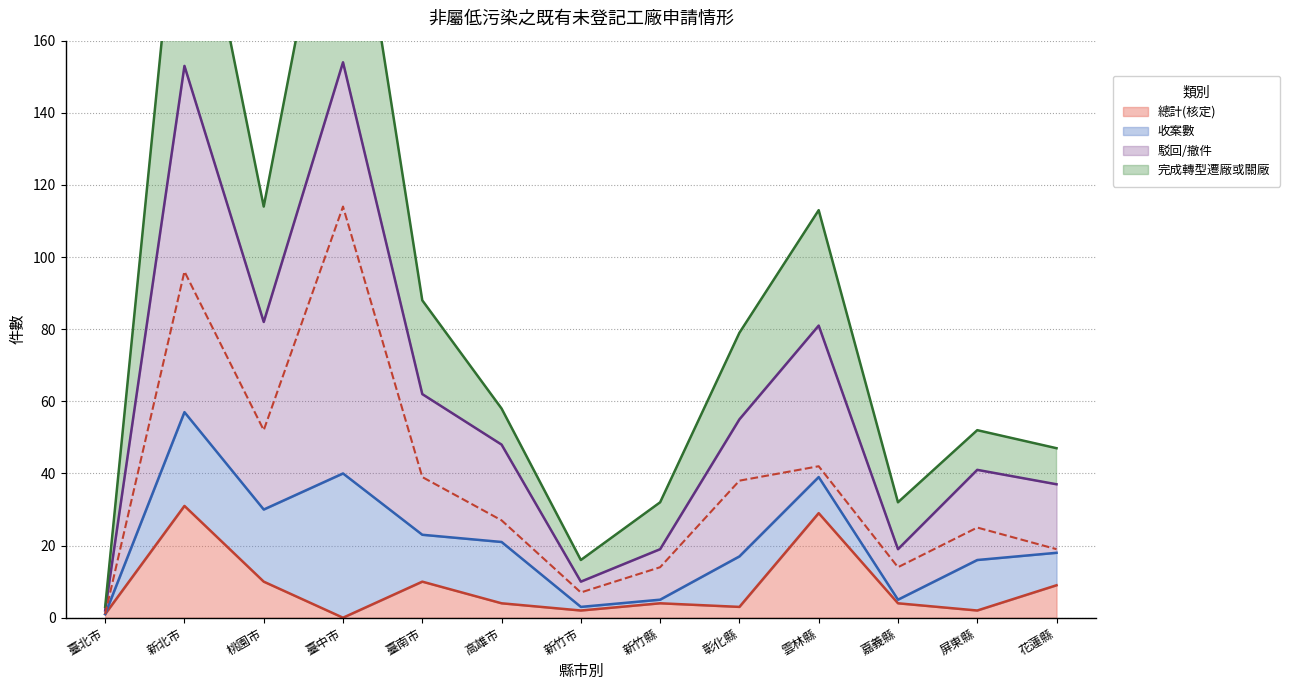

At how many categories does at least one series exceed 71?

6